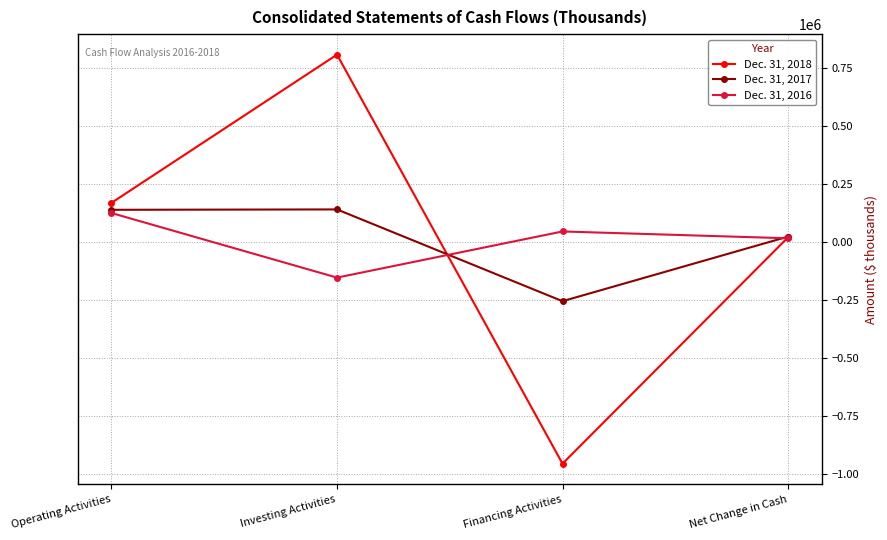

What is the difference between the Dec. 31, 2018 values at Net Change in Cash and Operating Activities?

148807